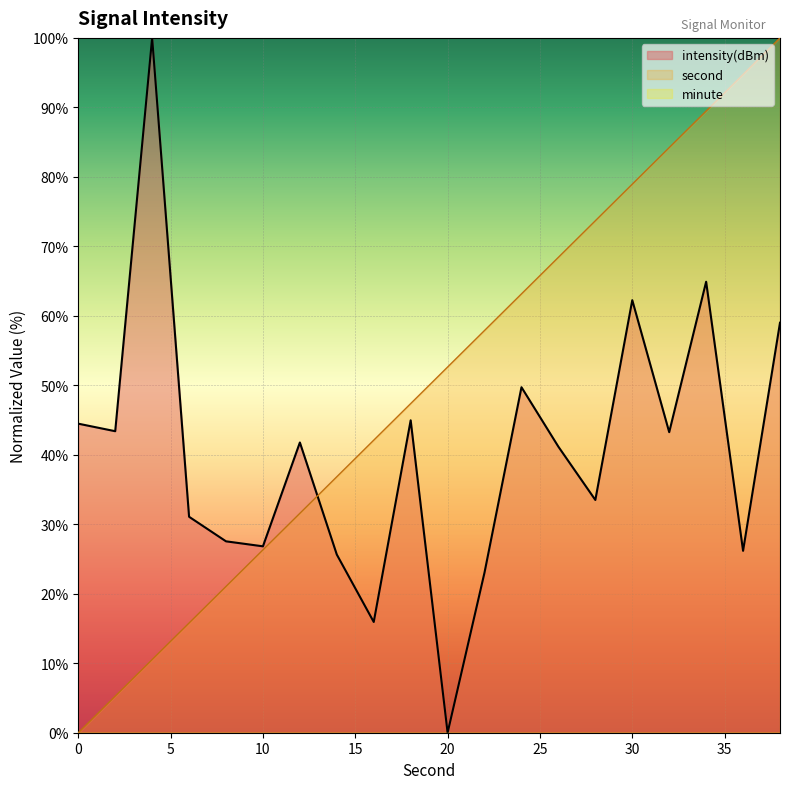

What is the greatest value displayed?

100.0